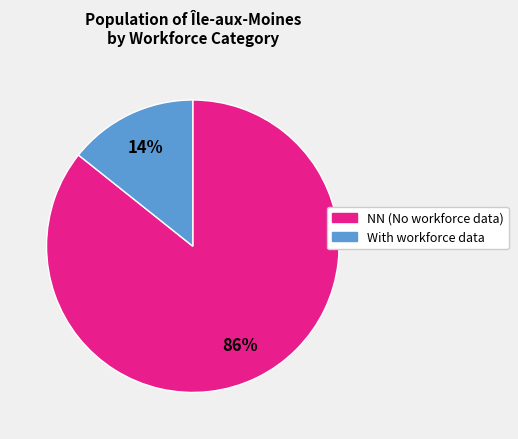

To the nearest percent, what is the average slice percentage?

50%